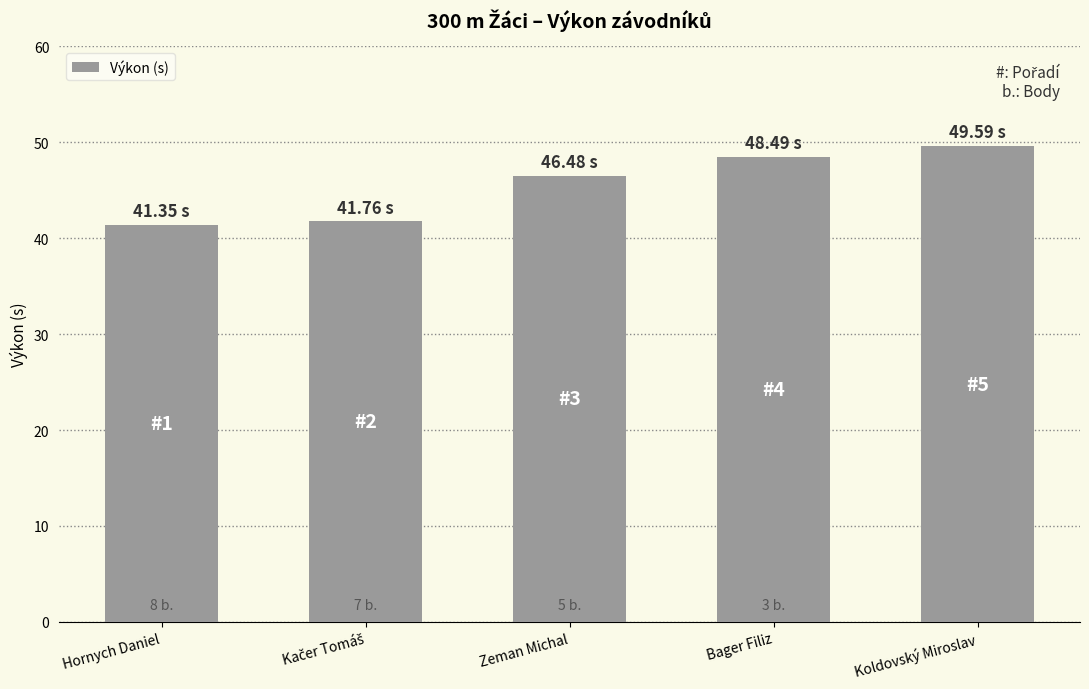

What is the label of the 5th bar from the left?

Koldovský Miroslav